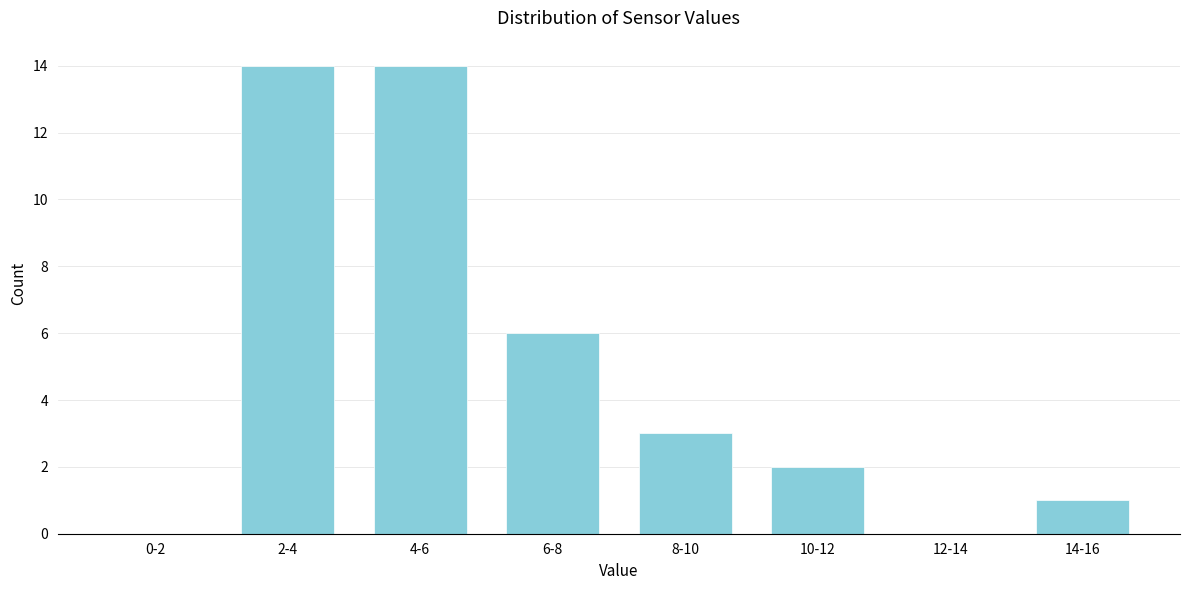

Reading right to left, extract all data points from this chart.

14-16=1	12-14=0	10-12=2	8-10=3	6-8=6	4-6=14	2-4=14	0-2=0